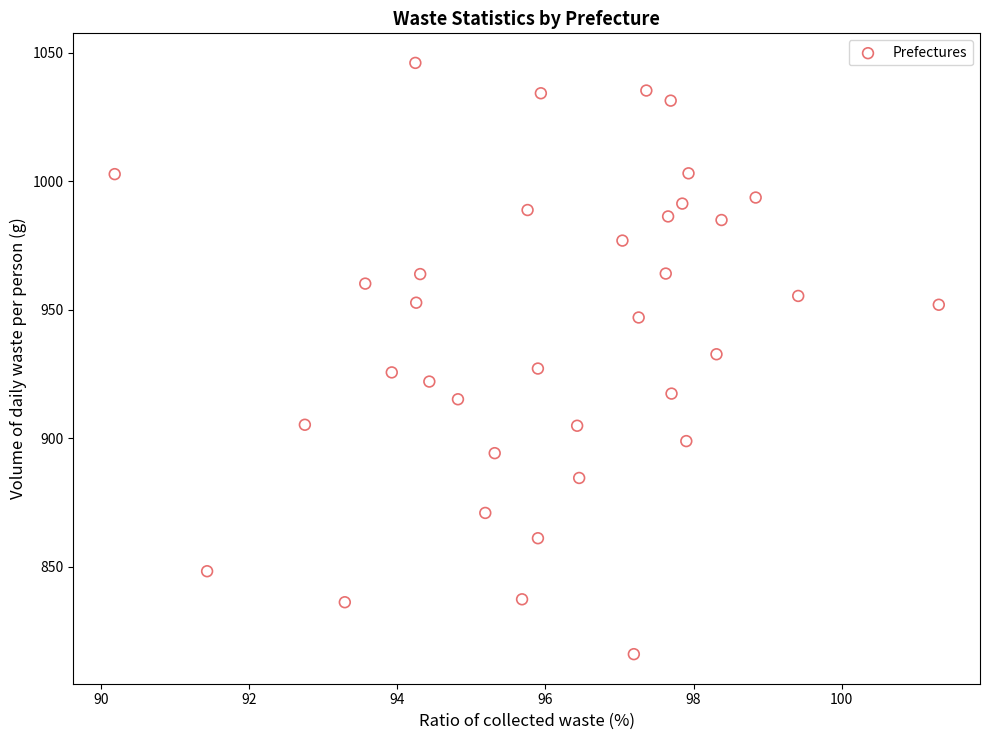

What is the range of Y values (max minus min)?

229.9